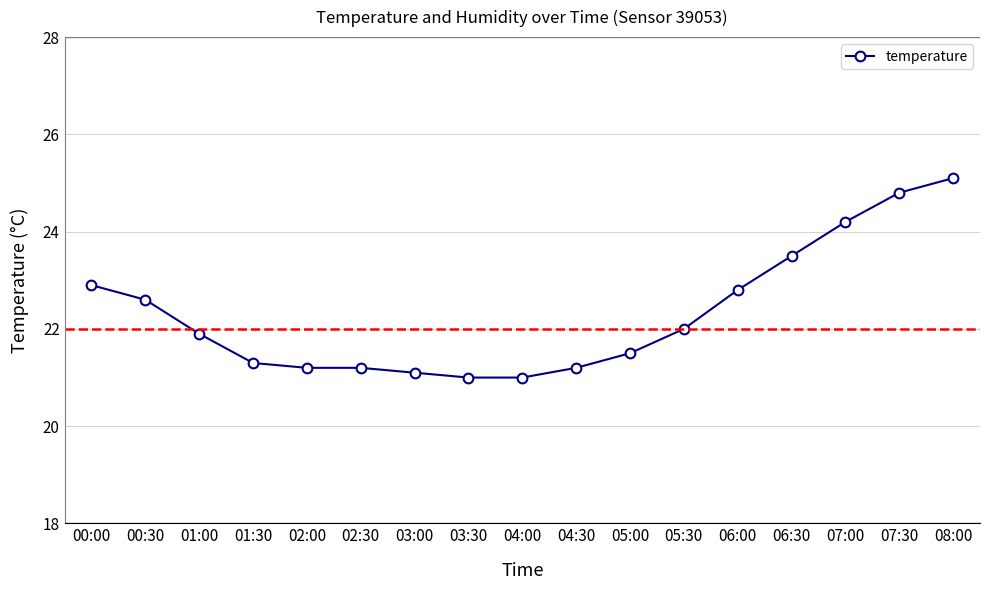

What is the difference between the maximum and minimum values?

4.1